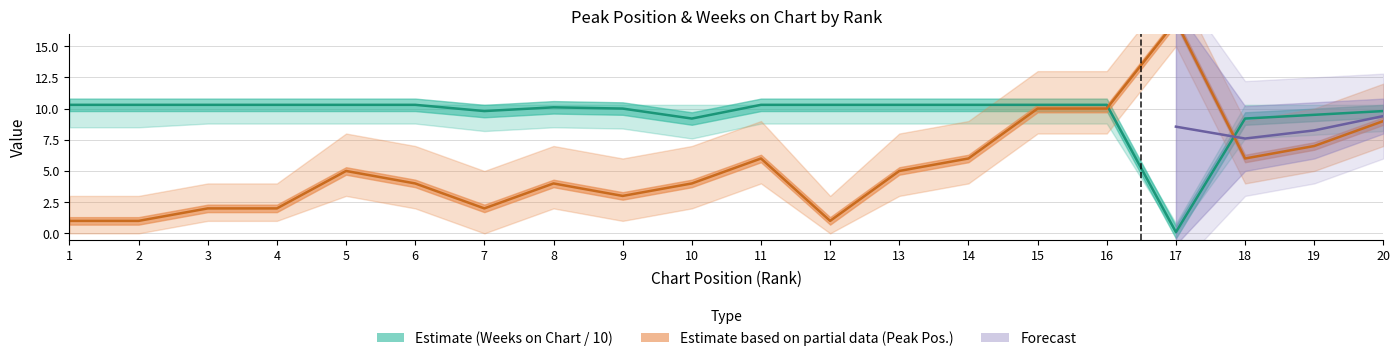

What is the sum of the Weeks on Chart values at 3 and 14?

20.6